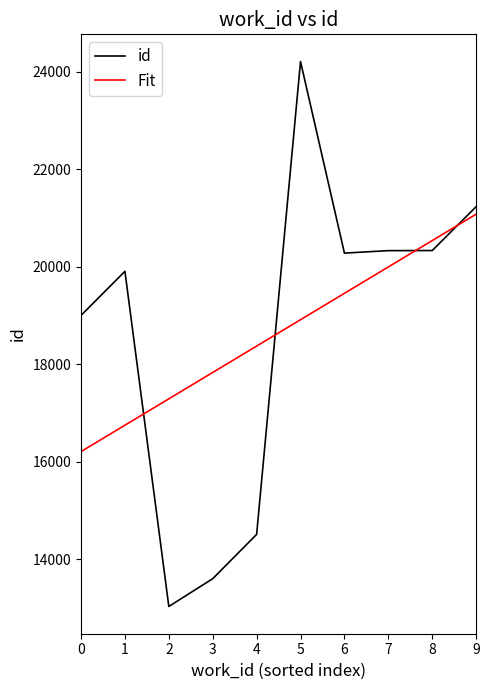

What is the highest value of the Fit series?

21078.8